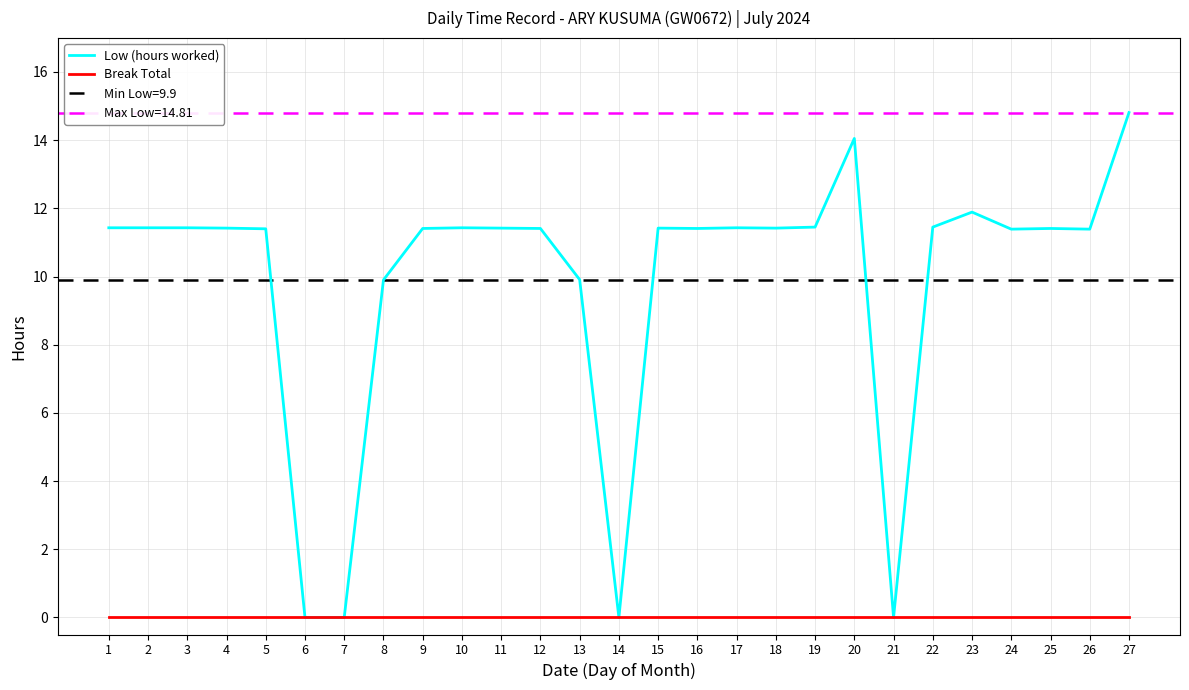

Which series has the widest spread of values?

Low (hours worked)